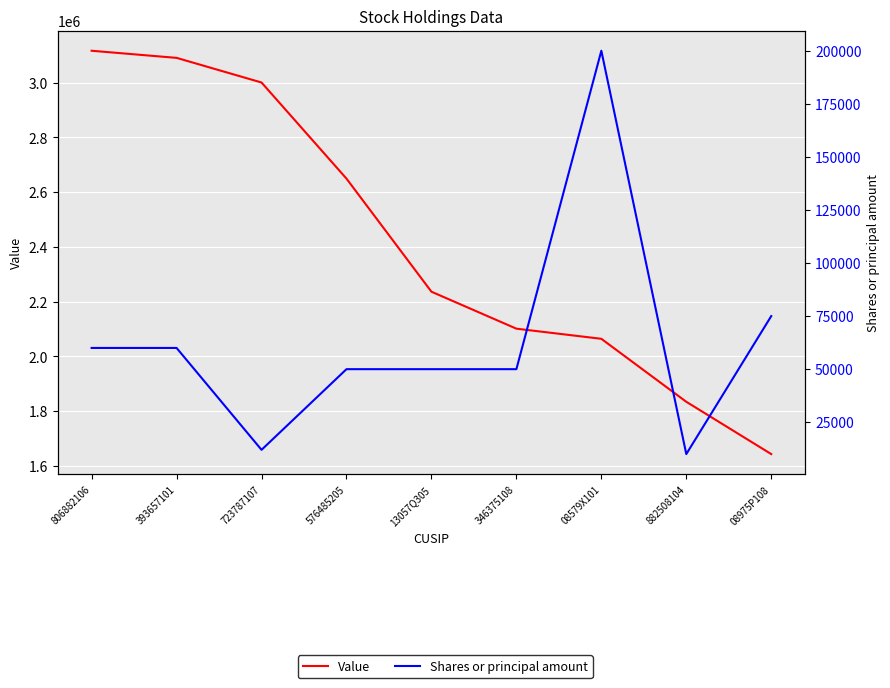

What is the label of the 6th point from the left?

346375108